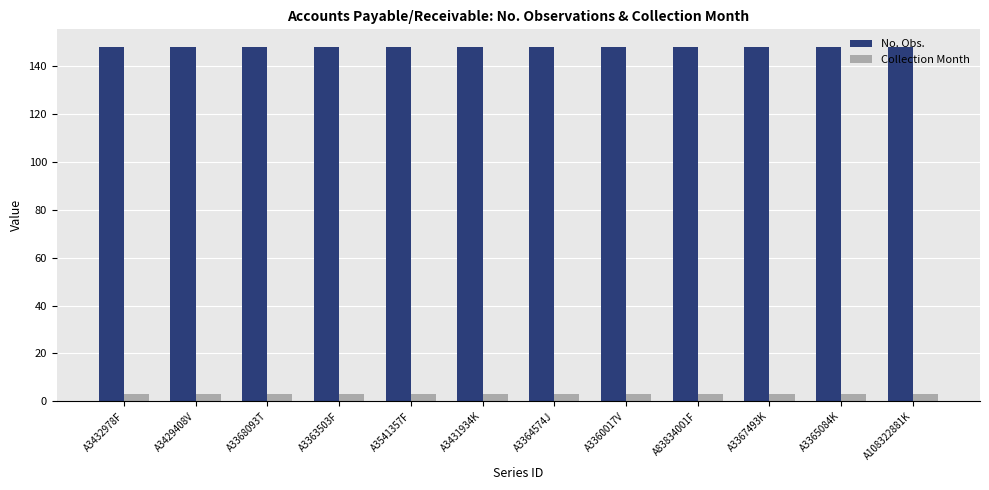

The No. Obs. series shows 148 at A3365084K. True or false?

True